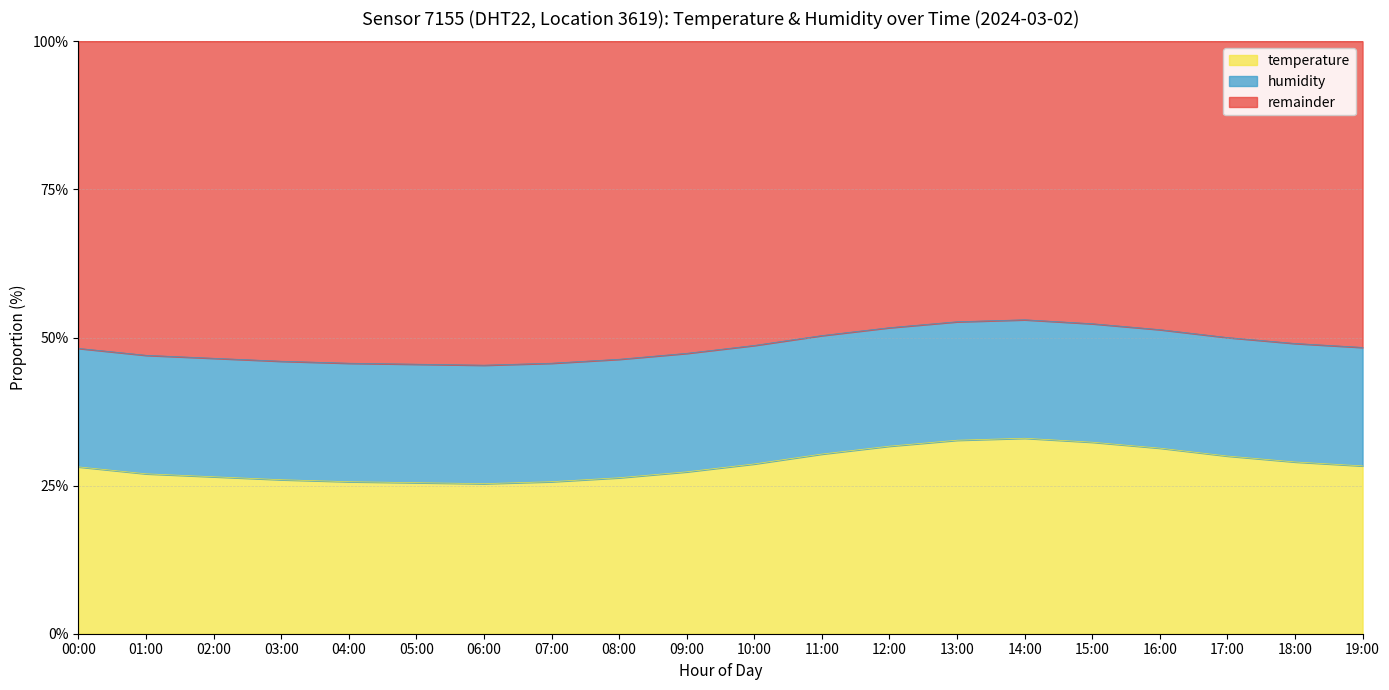

What position from the right is 08:00?

12